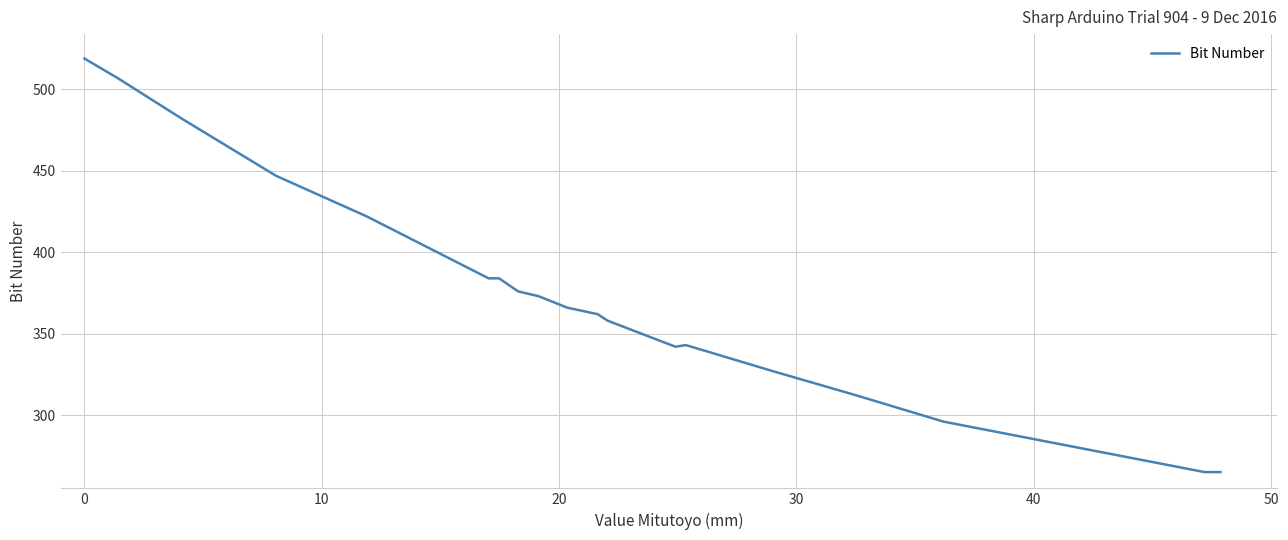

What is the difference between the maximum and minimum values?

254